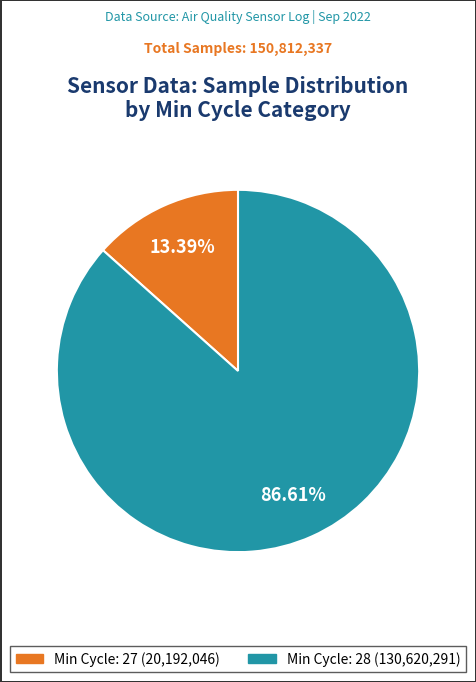

Does any single category account for the majority?

Yes